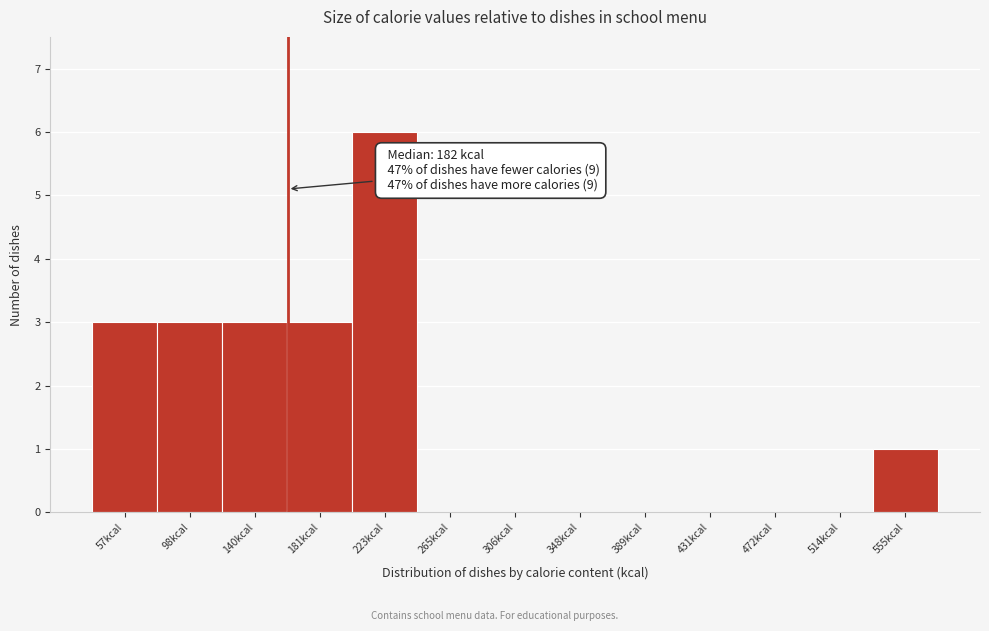

Reading left to right, transcribe all the data shown in this chart.

57kcal=3	98kcal=3	140kcal=3	181kcal=3	223kcal=6	265kcal=0	306kcal=0	348kcal=0	389kcal=0	431kcal=0	472kcal=0	514kcal=0	555kcal=1